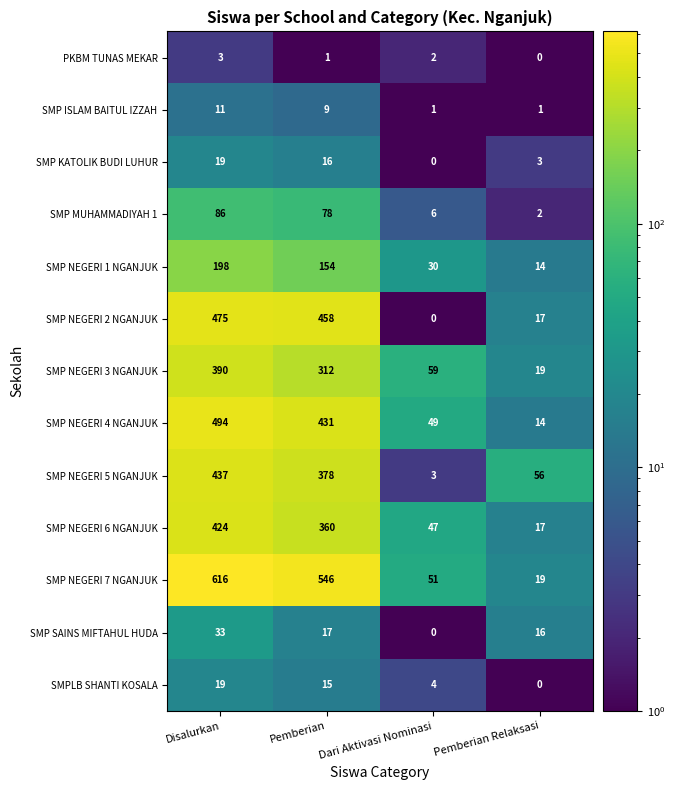

Which series has the widest spread of values?

SMP NEGERI 7 NGANJUK